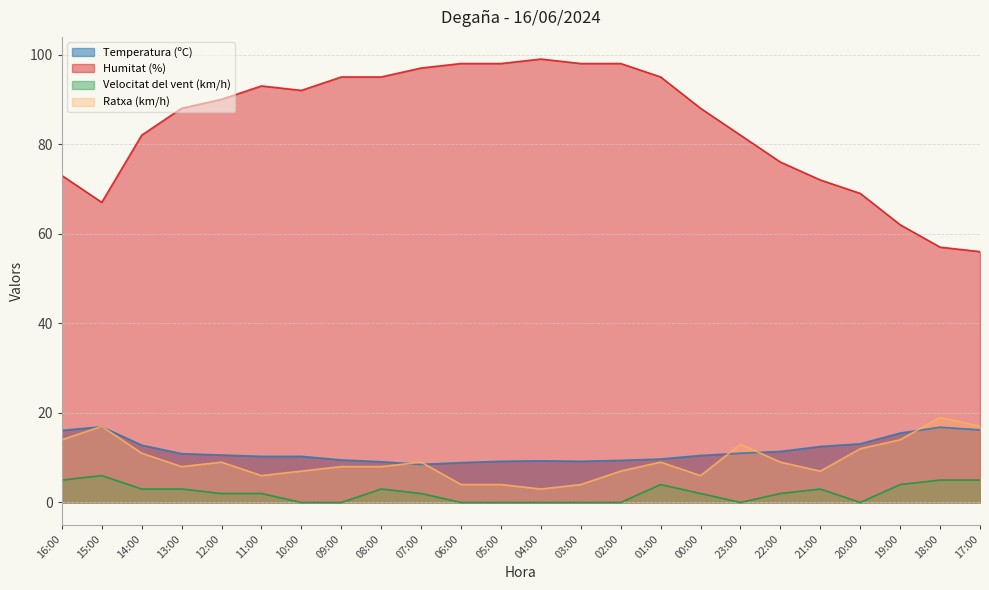

In Ratxa (km/h), how many points are lower than both neighbors (excluding endpoints)?

5